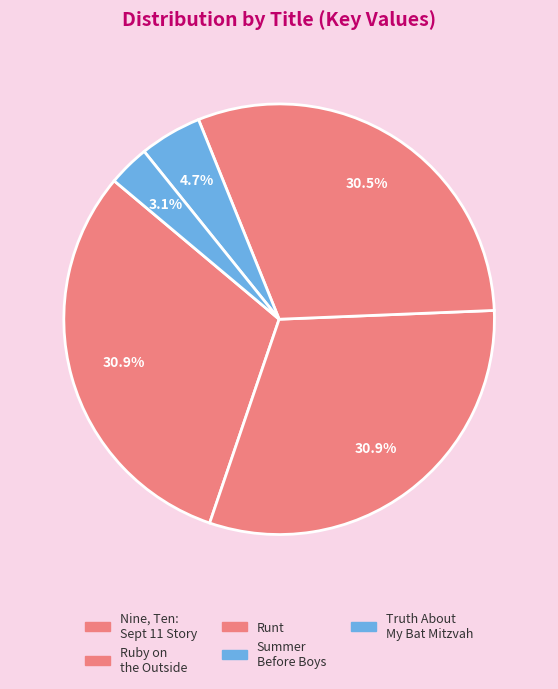

Count the number of slices in the pie.

5